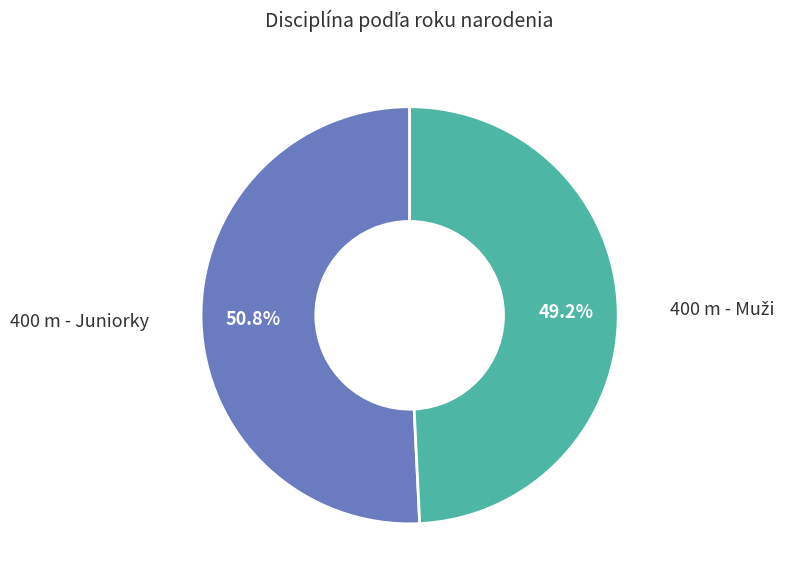

Is there a majority slice in this chart?

Yes